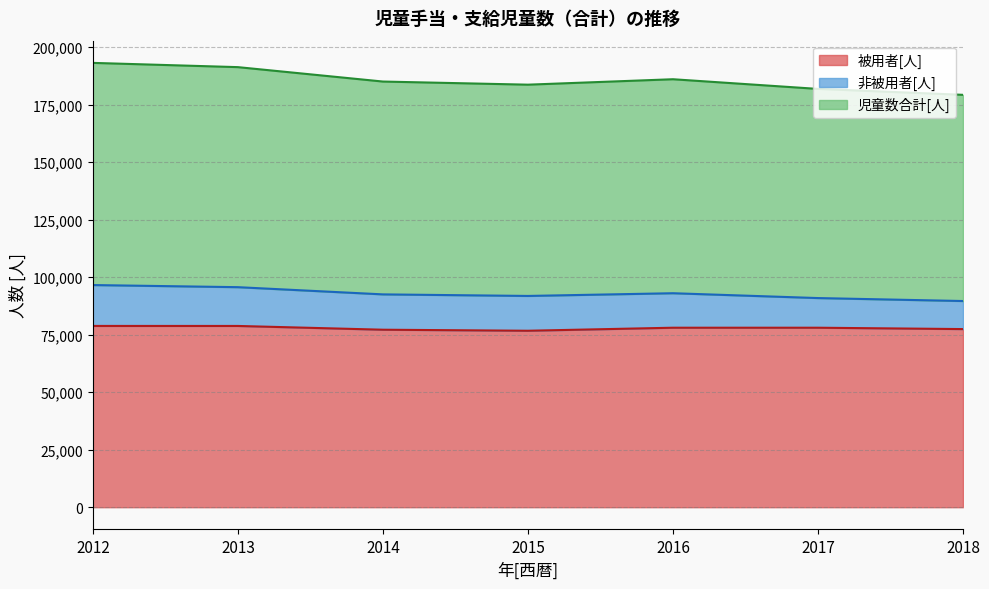

What is the highest value of the 被用者[人] series?

78823